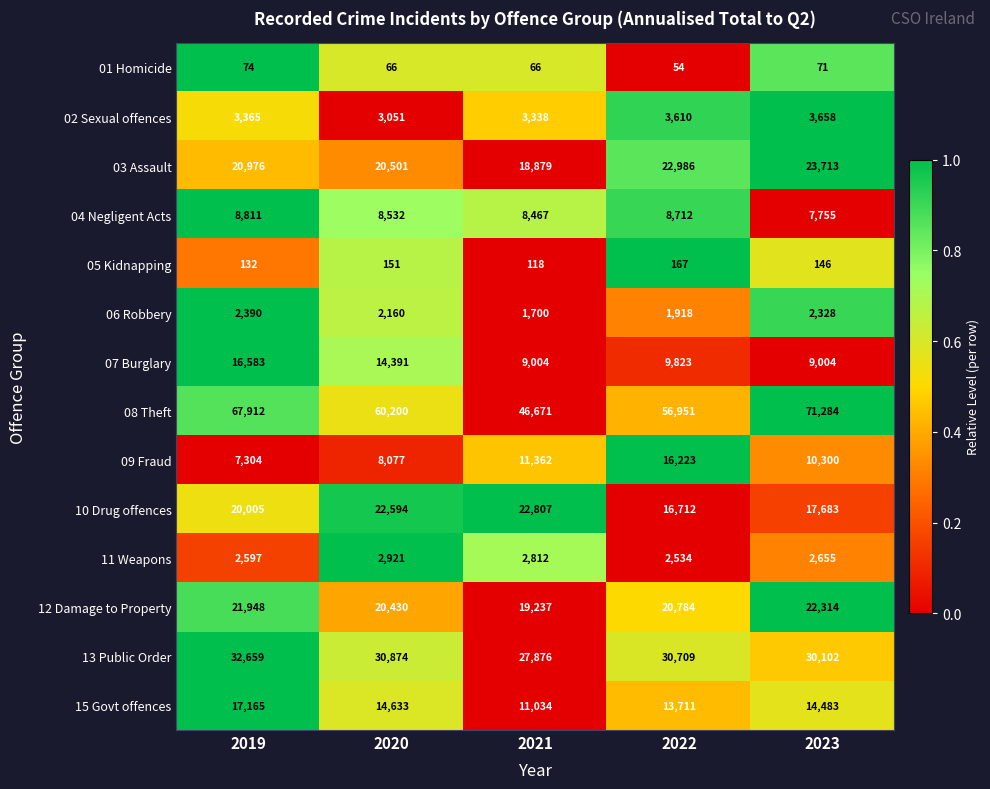

True or false: 07 Burglary has a value of 19930 at 2020.

False